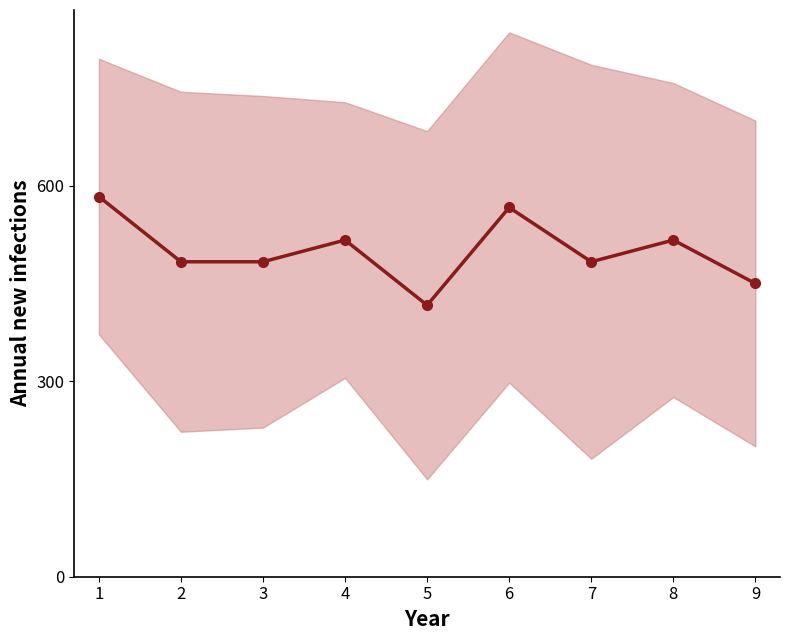

Rank the categories by value from highest to lowest.

0, 5, 3, 7, 1, 2, 6, 8, 4